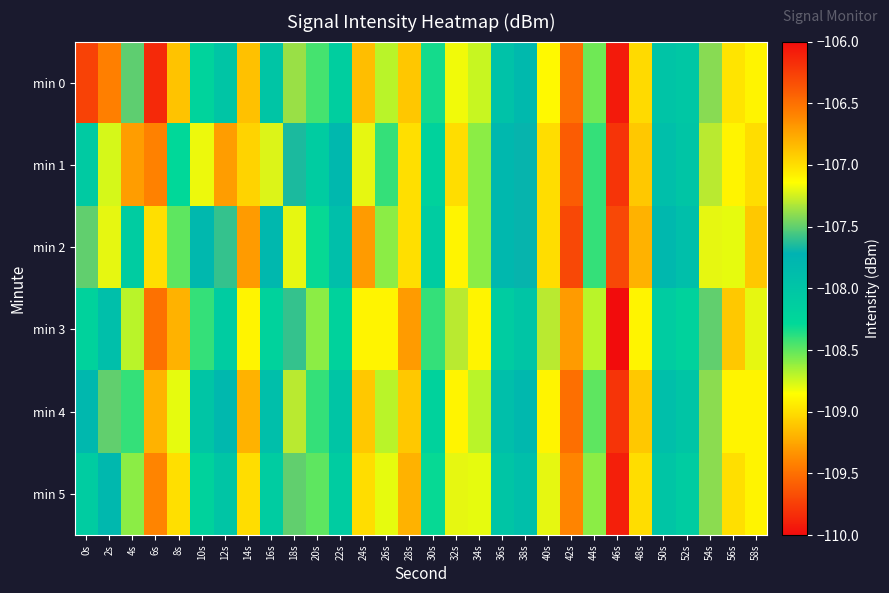

What is the greatest value displayed?

-106.3